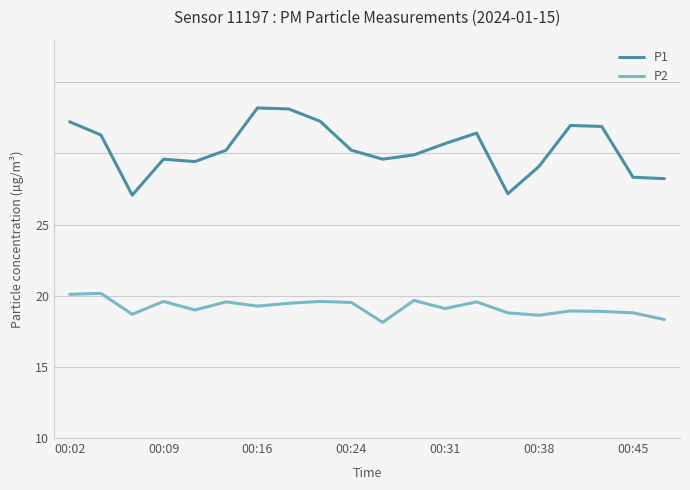

List the series in order of their peak value, lowest first.

P2, P1